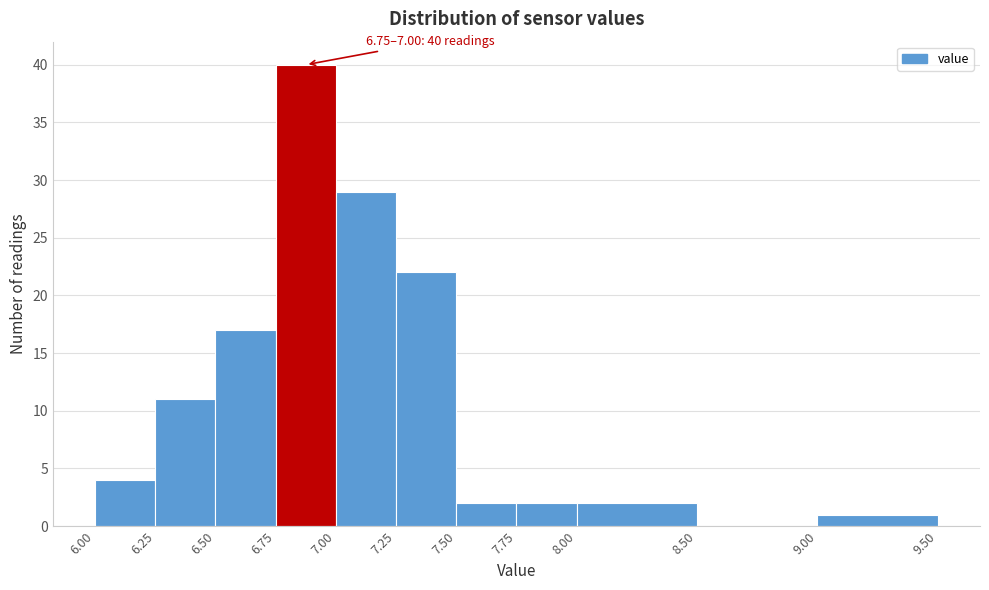

Over which range of the x-axis is the bar tallest?

6.75 to 7.00